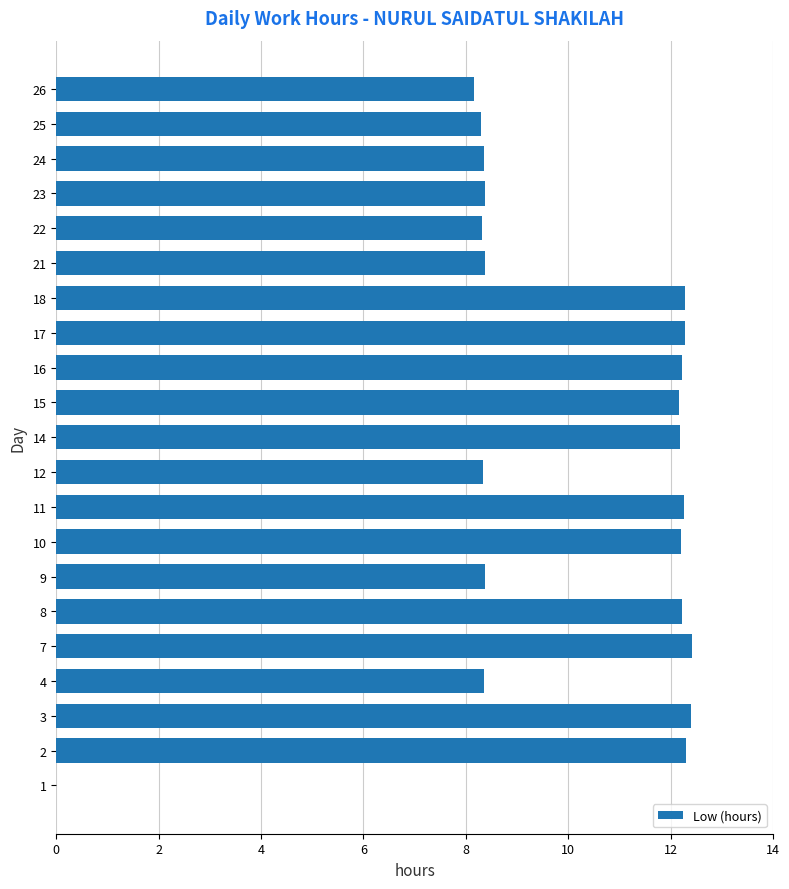

What is the sum of all values?

209.9